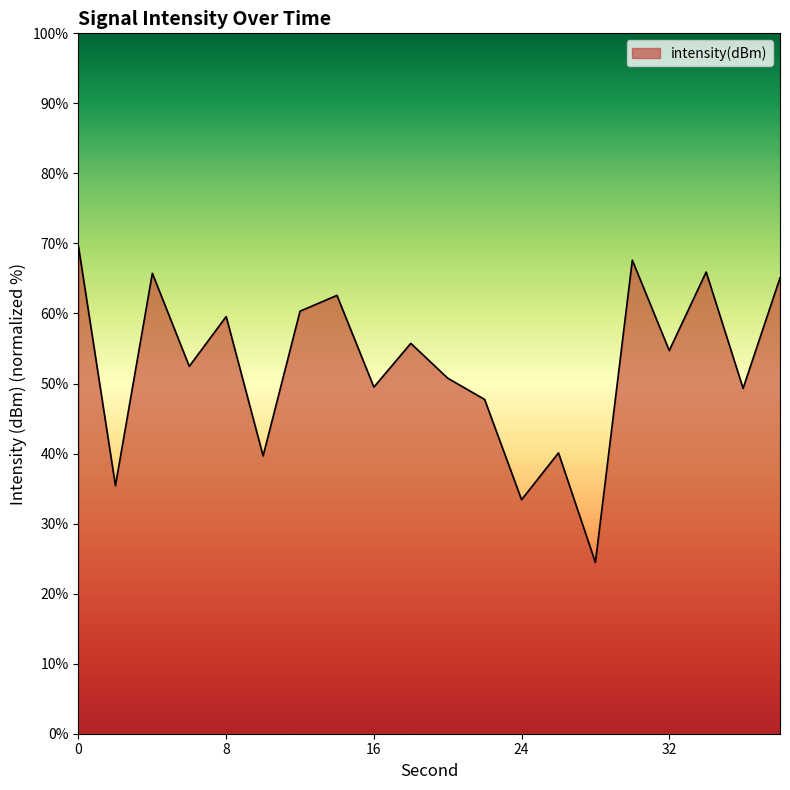

What is the maximum value shown in the chart?

69.5